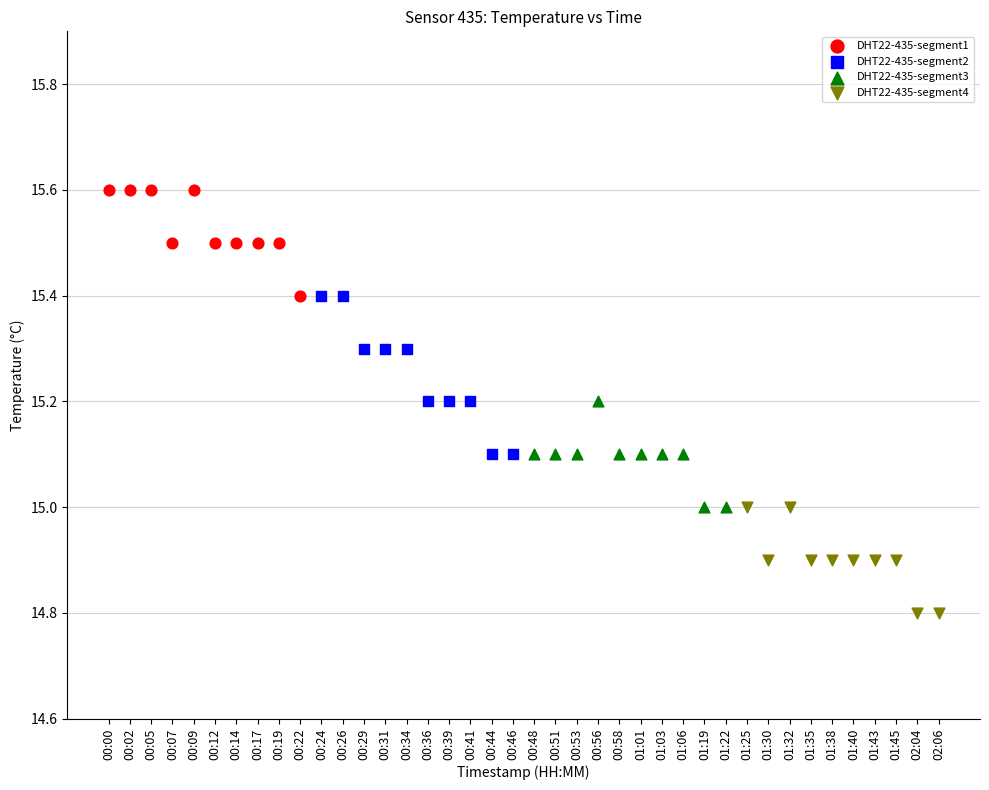

What are all the series names shown in the legend?

DHT22-435-segment1, DHT22-435-segment2, DHT22-435-segment3, DHT22-435-segment4